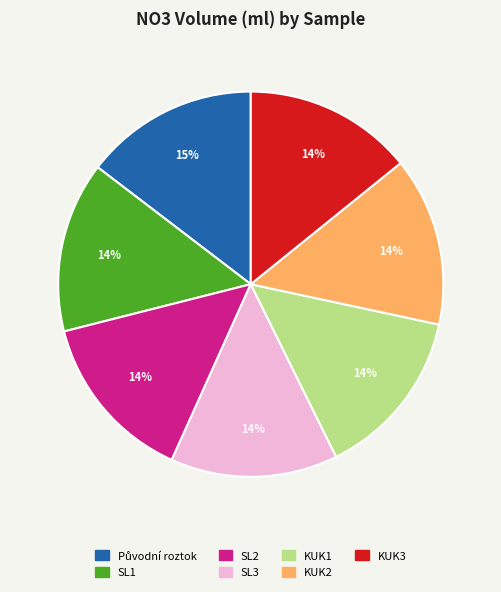

What percentage is the KUK2 slice, to the nearest percent?

14%